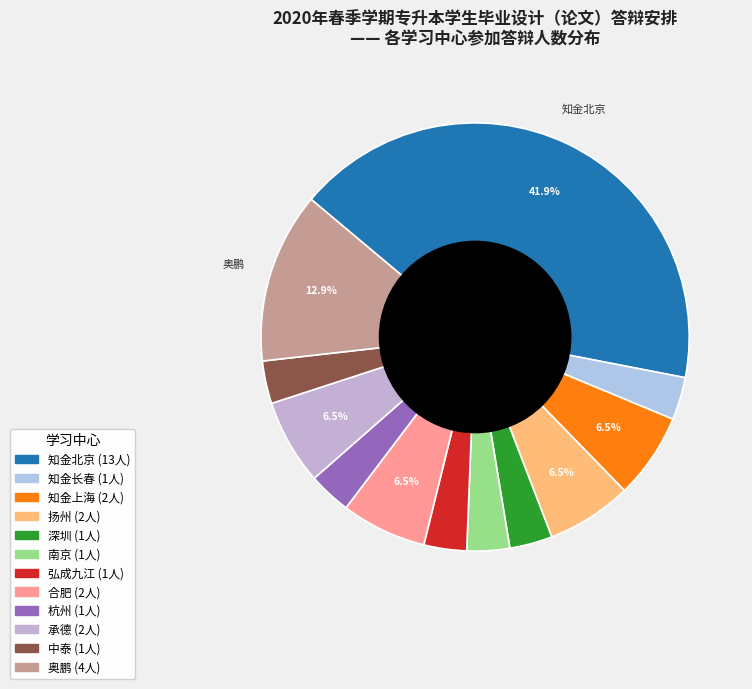

How many slices are in this pie chart?

12